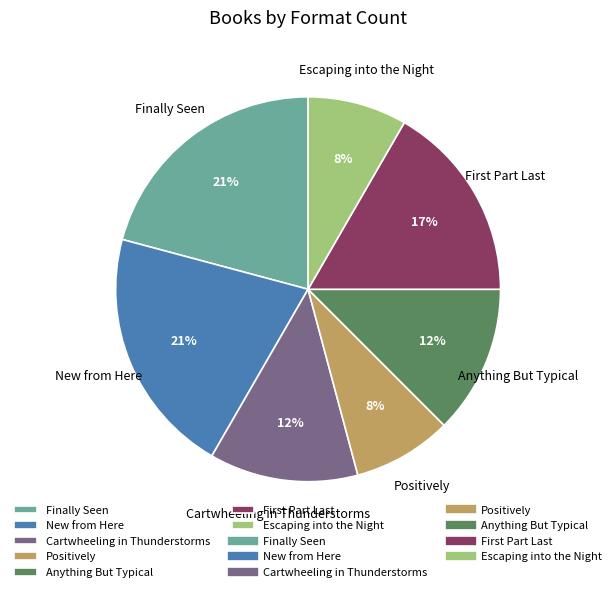

To the nearest percent, what percentage of the pie is New from Here?

21%